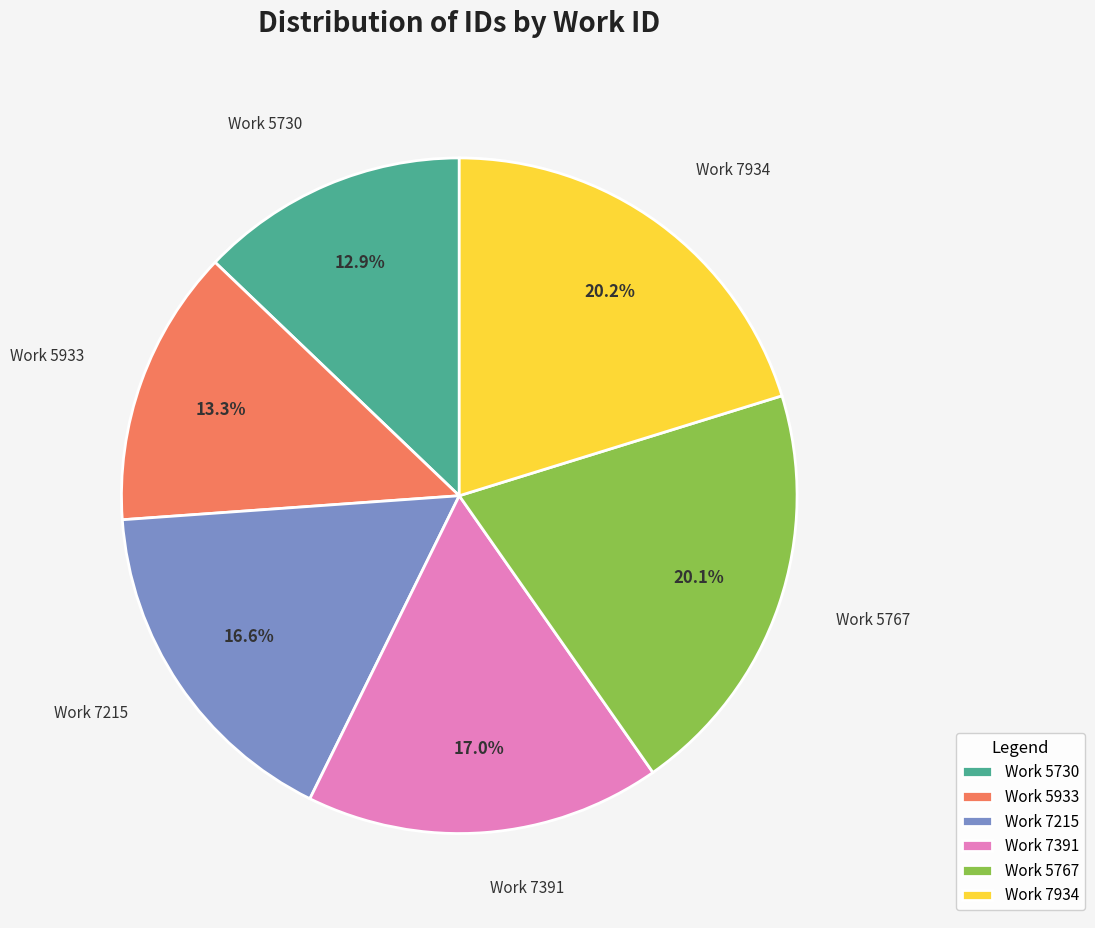

Combined, do Work 7391 and Work 5767 account for over 50%?

No